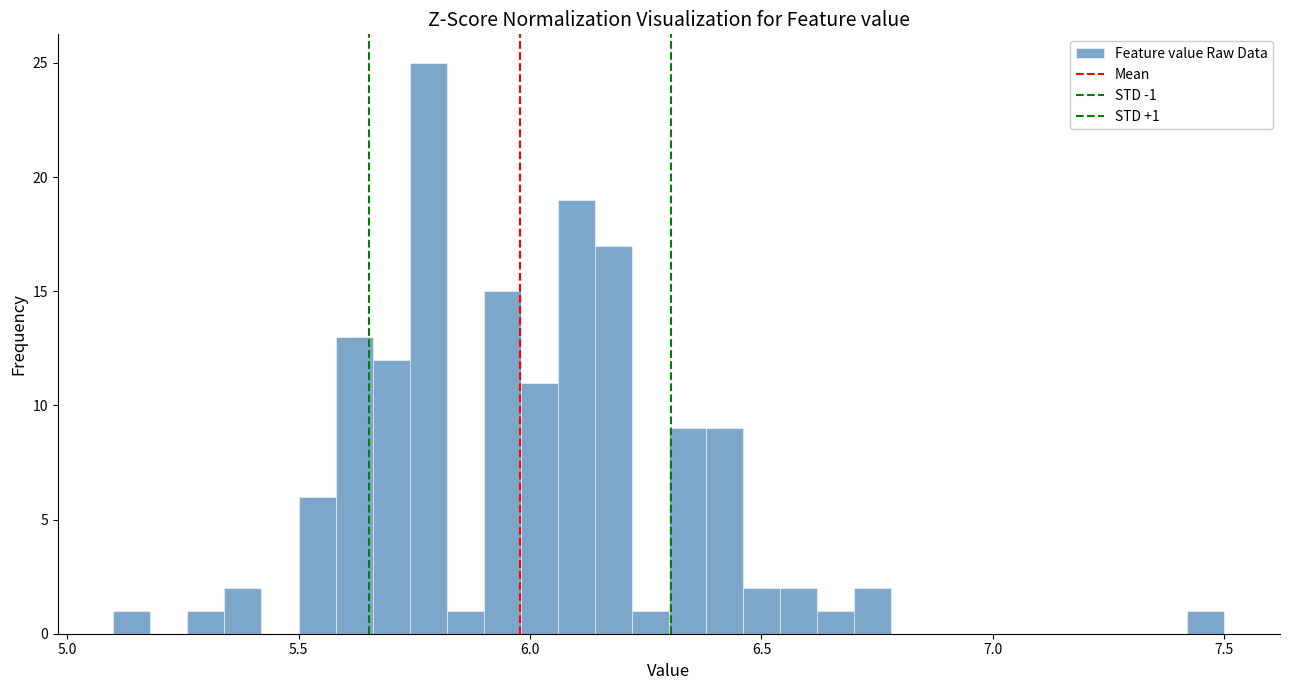

Read against the x-axis, roughly where is the centre of the tallest bar?

5.80